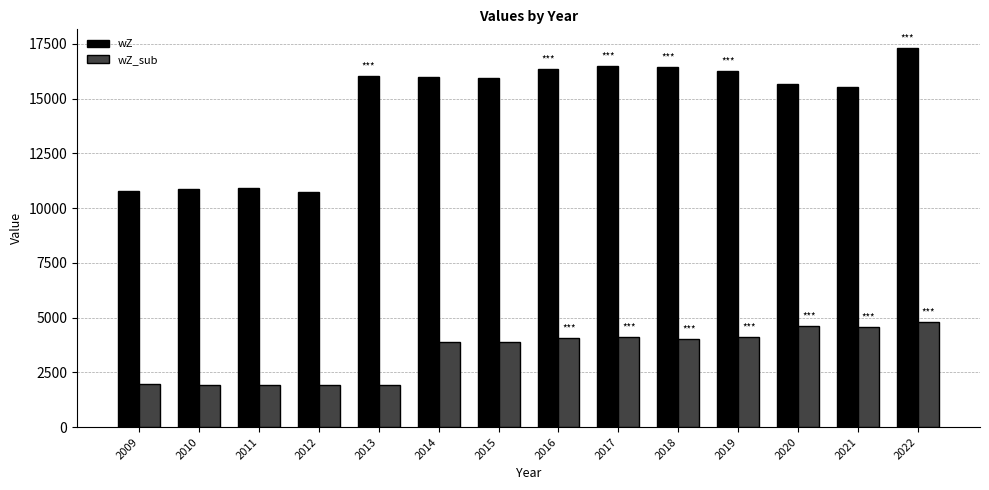

What is the sum of all wZ_sub values?

47675.8